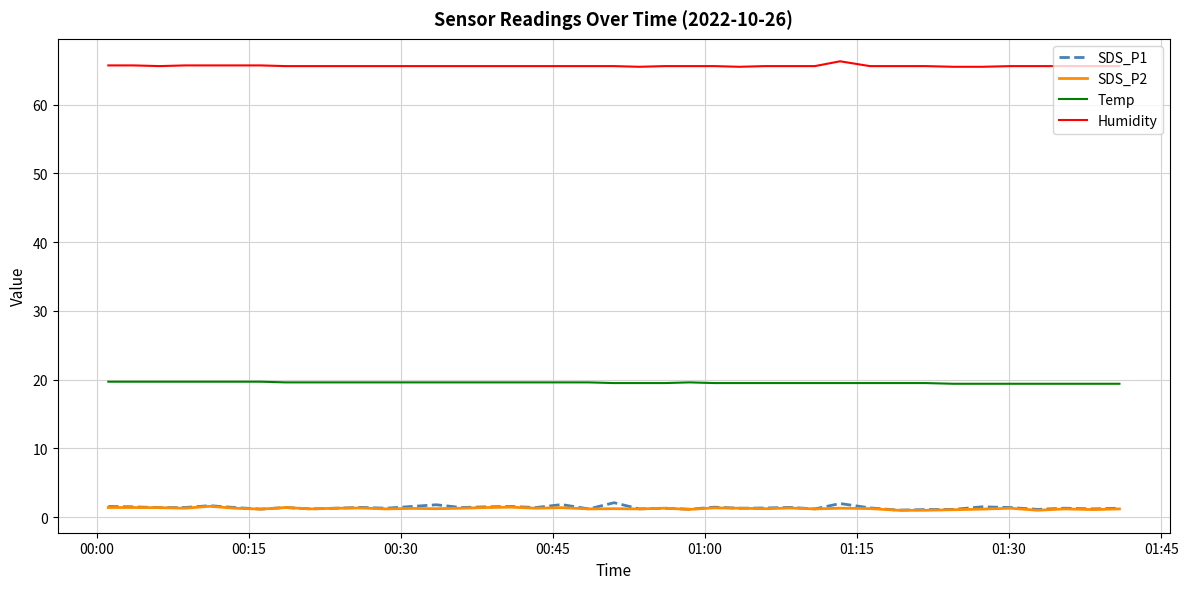

Which series has the widest spread of values?

SDS_P1